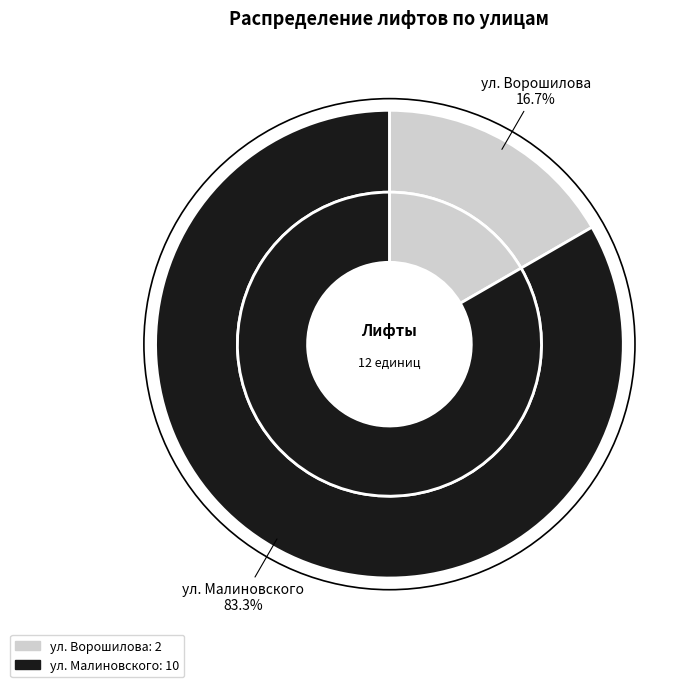

Rank the categories by value from highest to lowest.

ул. Малиновского, ул. Ворошилова